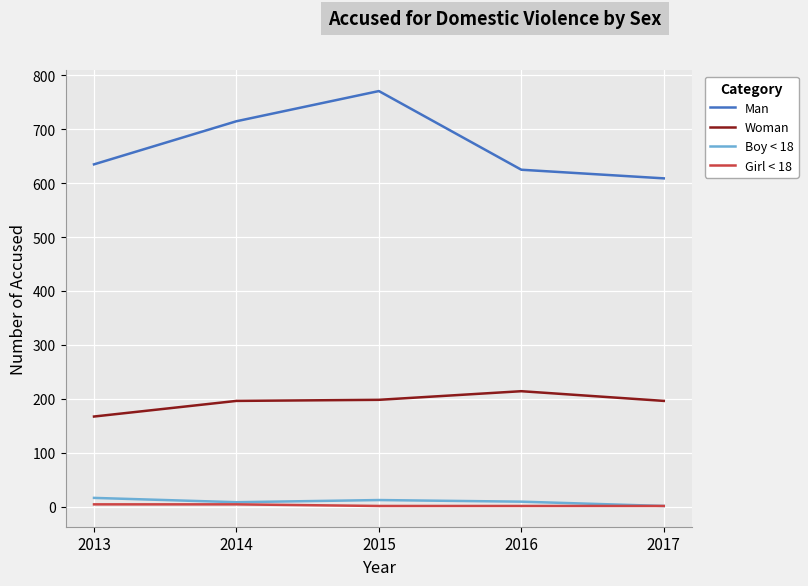

Which series has the largest total across all categories?

Man